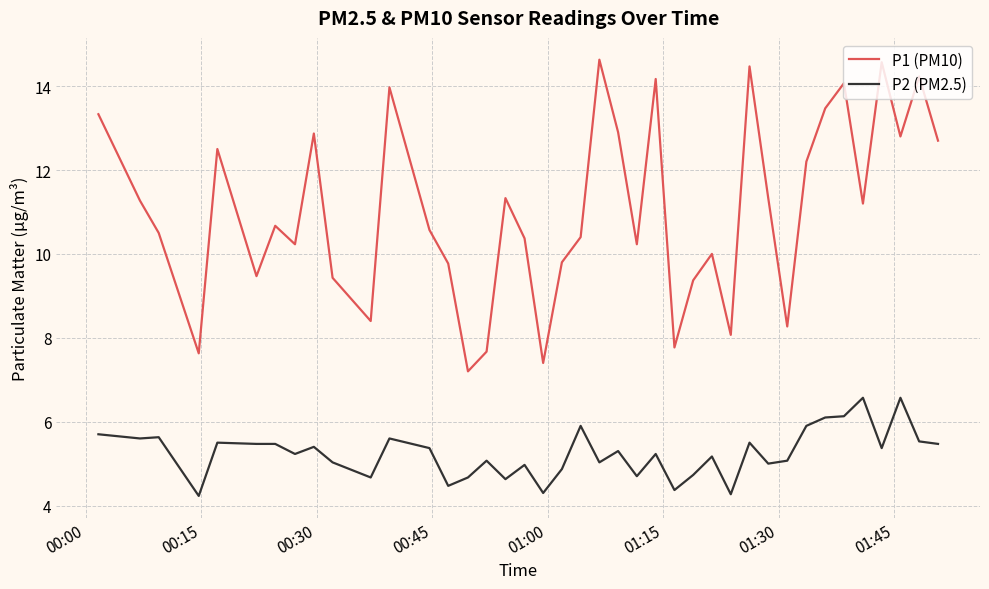

True or false: P1 (PM10) has more than 0 interior local peaks.

True